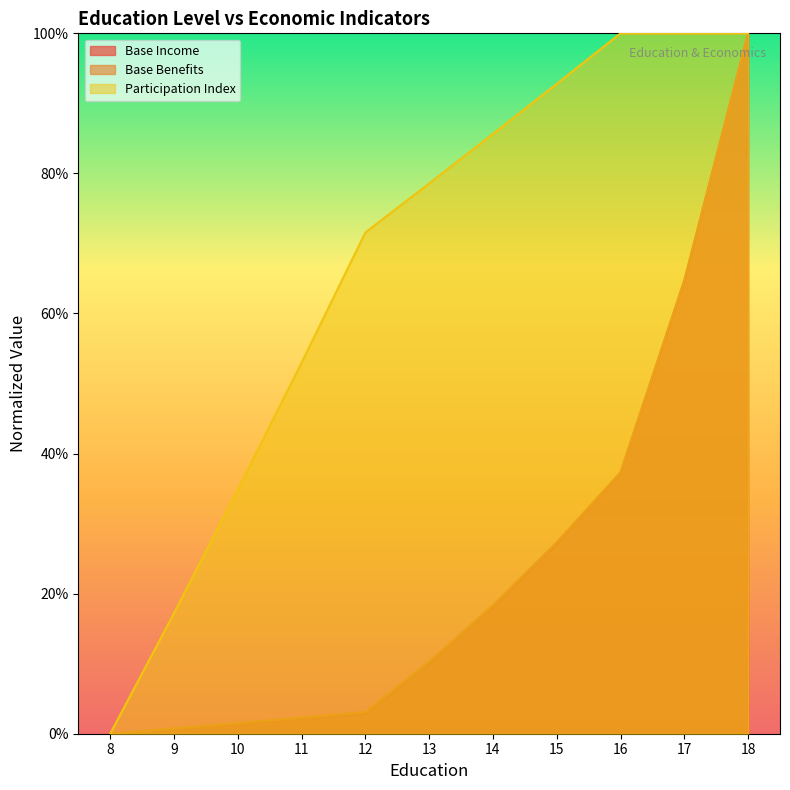

What is the difference between the maximum and minimum values in the Participation Index series?

1.0